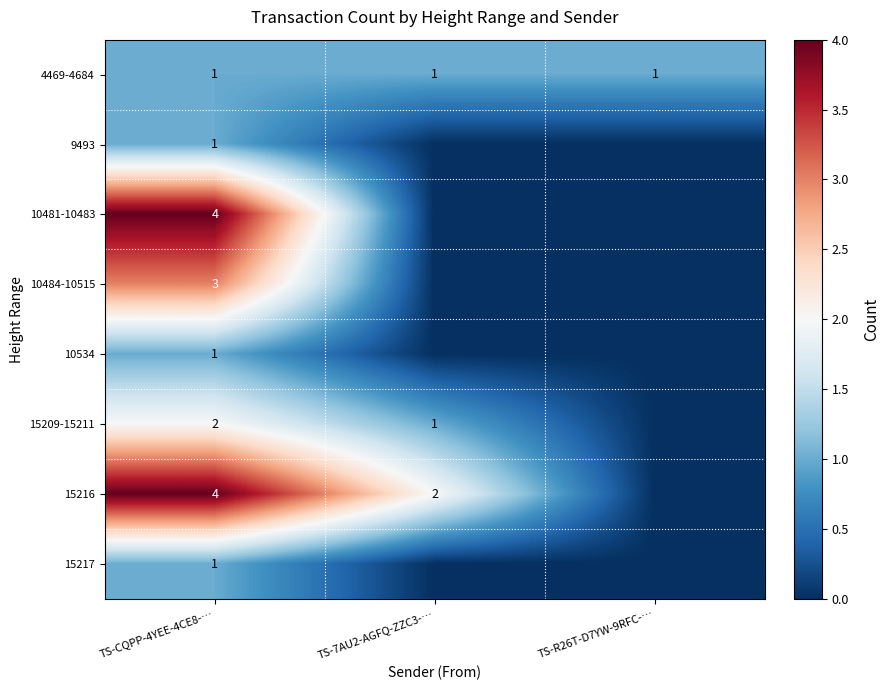

The 15216 series shows 4 at TS-7AU2-AGFQ-ZZC3-…. True or false?

False